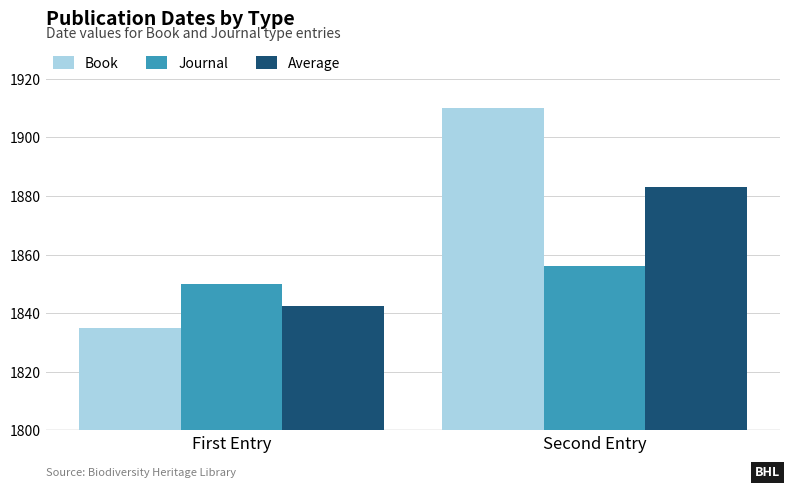

Is it true that Book equals 2533.5 at Second Entry?

False